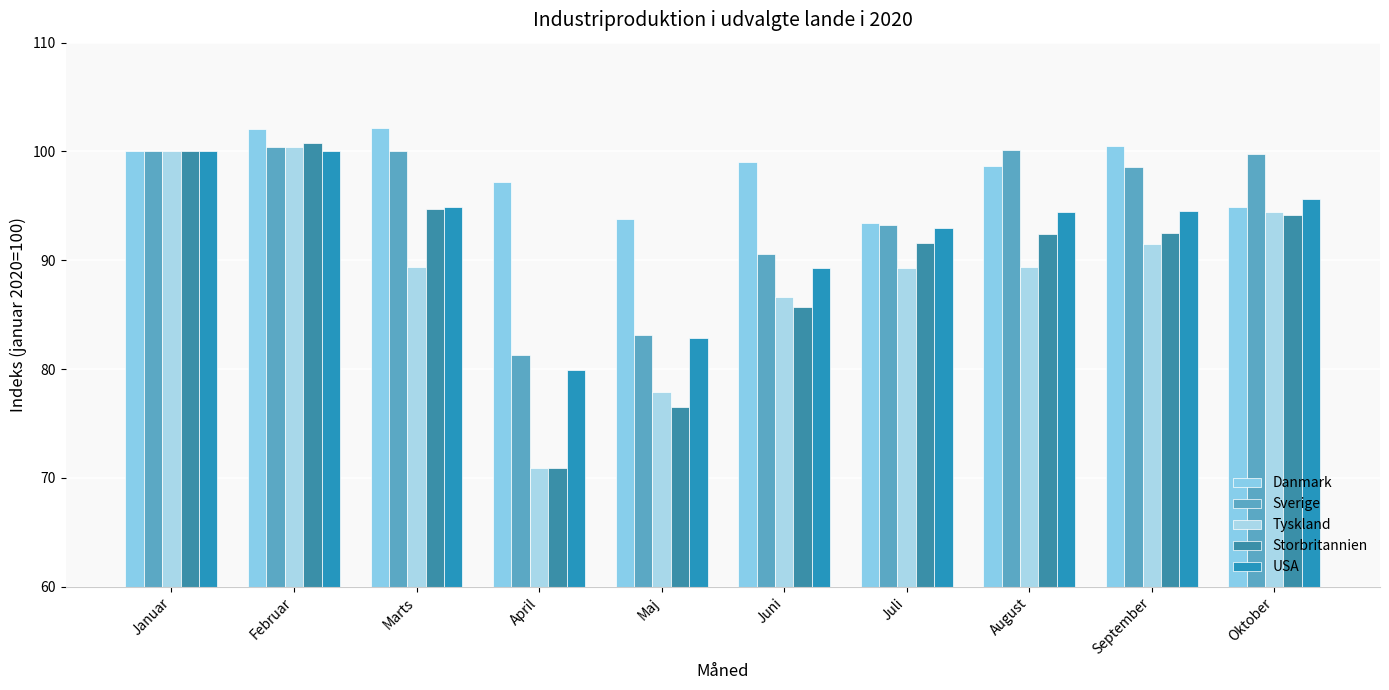

Which series has the widest spread of values?

Storbritannien